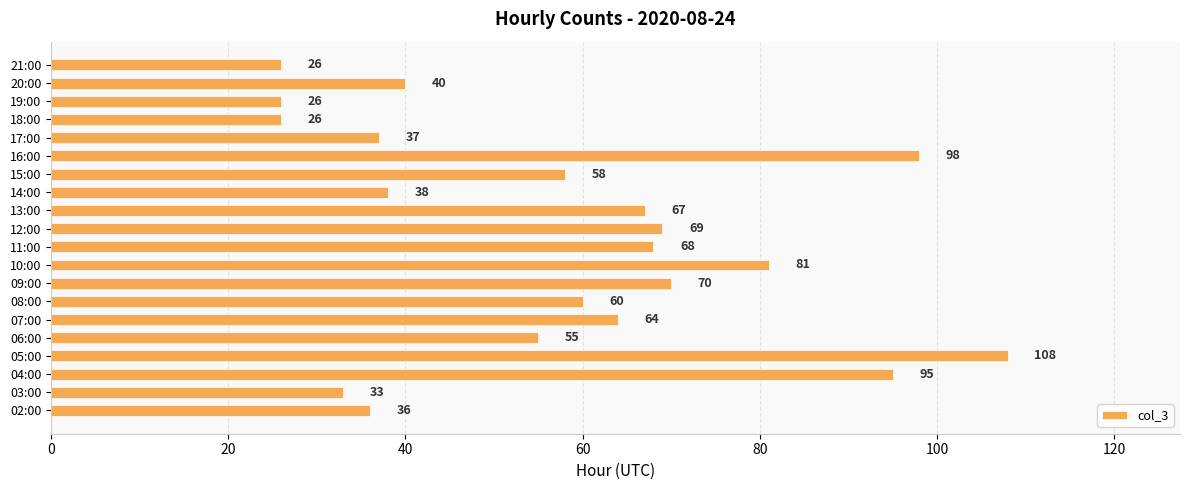

Which label corresponds to the largest value in the chart?

05:00